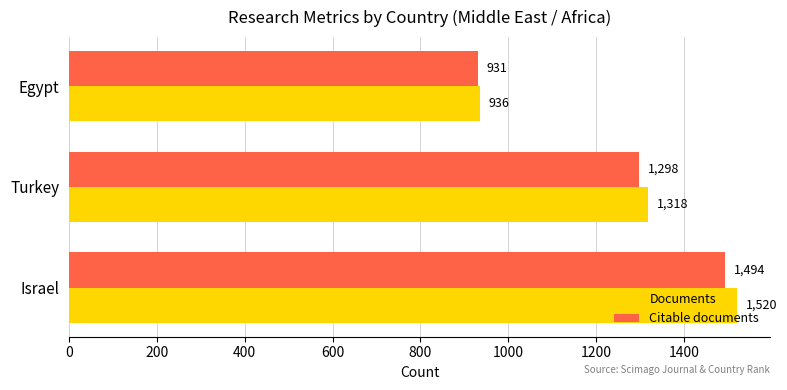

Rank the series at Israel from highest to lowest value.

Documents, Citable documents